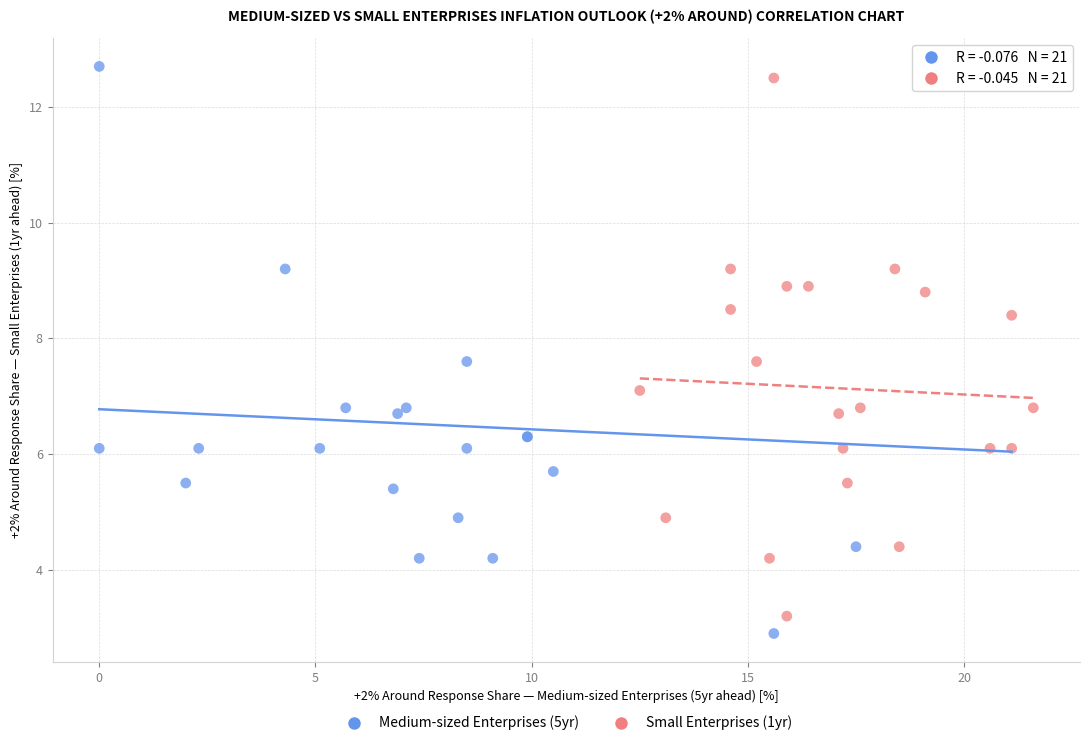

Which series has the largest Y range (max minus min)?

Medium-sized Enterprises (5yr)